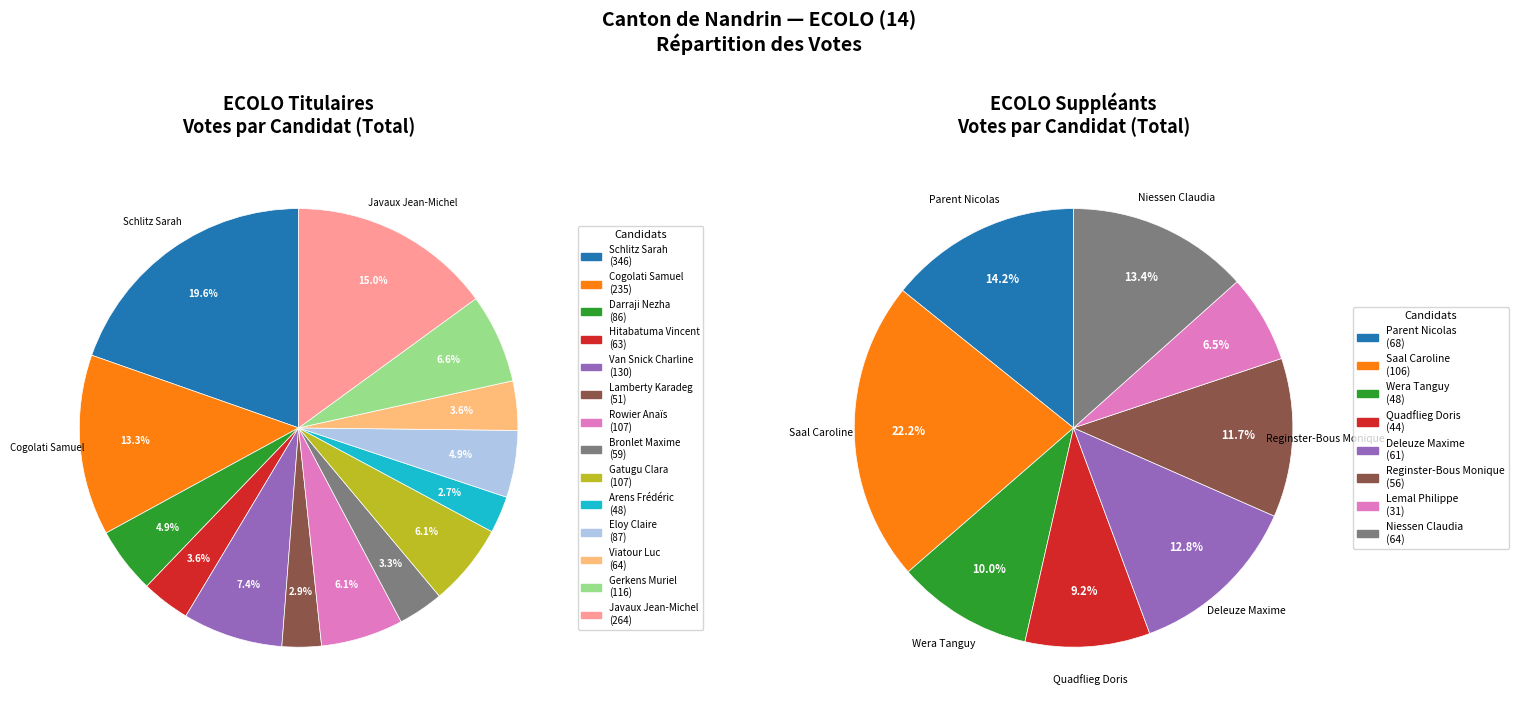

Which has a higher value, Gatugu Clara or Rowier Anaïs?

Gatugu Clara